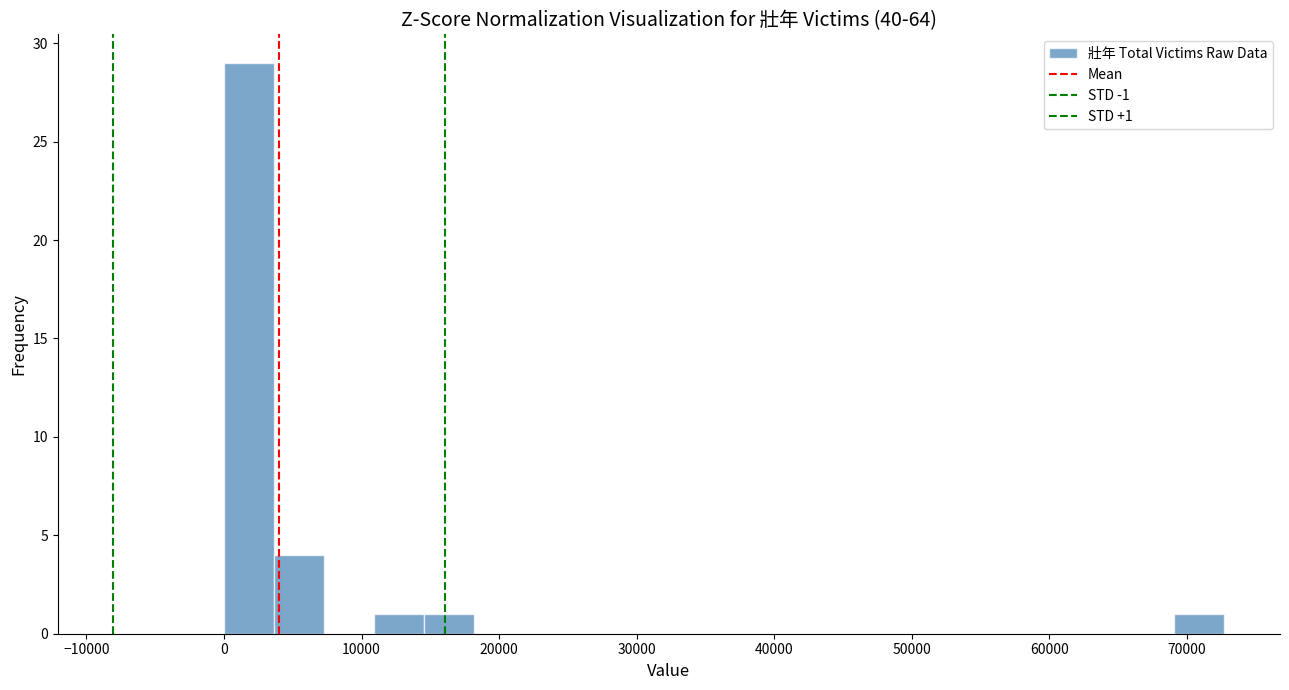

Read against the x-axis, roughly where is the centre of the tallest bar?

2000